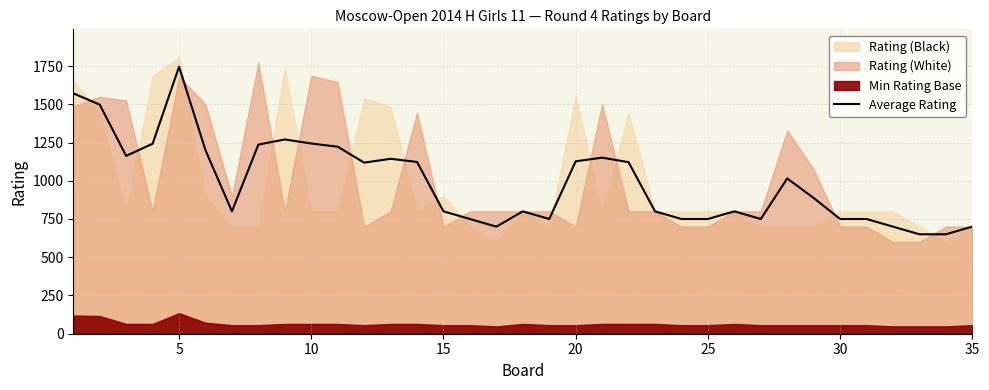

How many lines are shown in the chart?

1